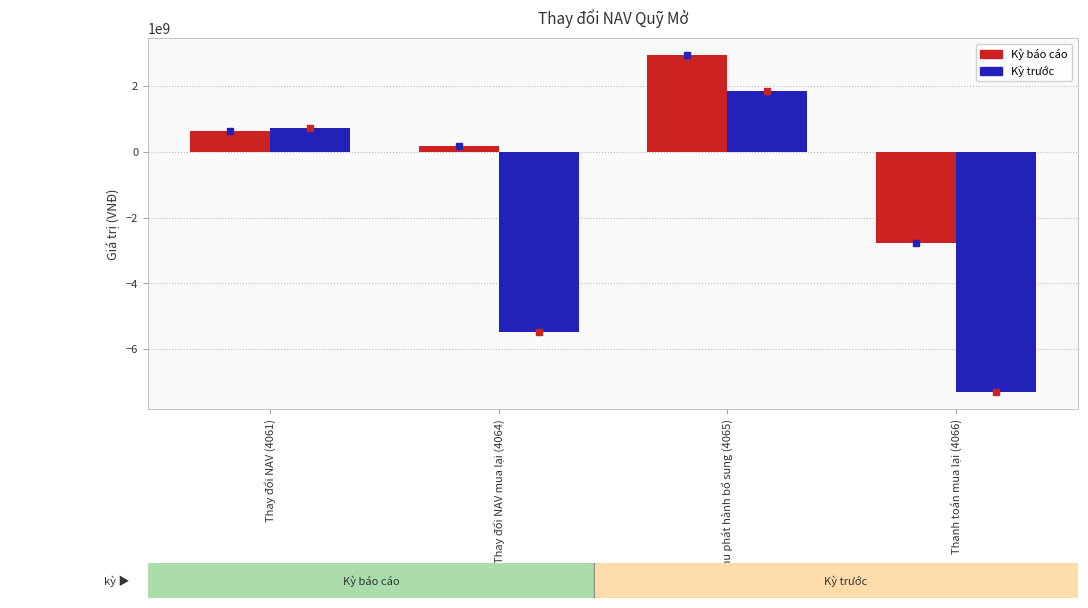

Rank the categories by Kỳ báo cáo value from lowest to highest.

Thanh toán mua lại (4066), Thay đổi NAV mua lại (4064), Thay đổi NAV (4061), Thu phát hành bổ sung (4065)